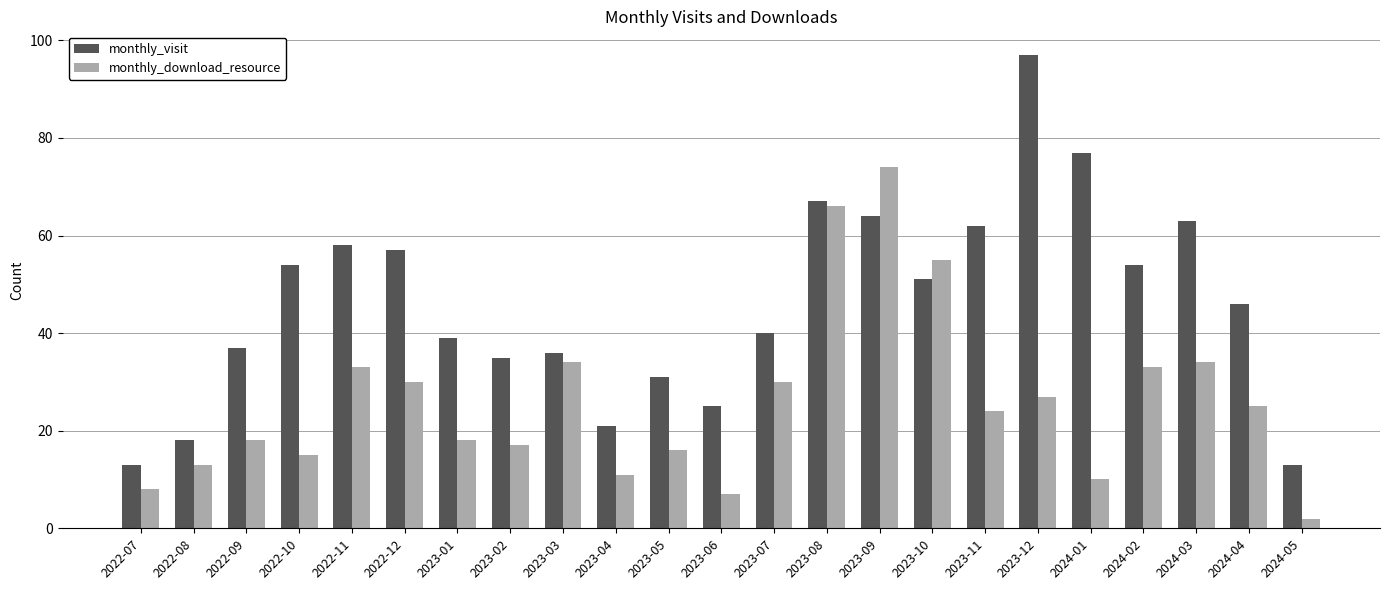

Which category has the highest value across all series?

2023-12